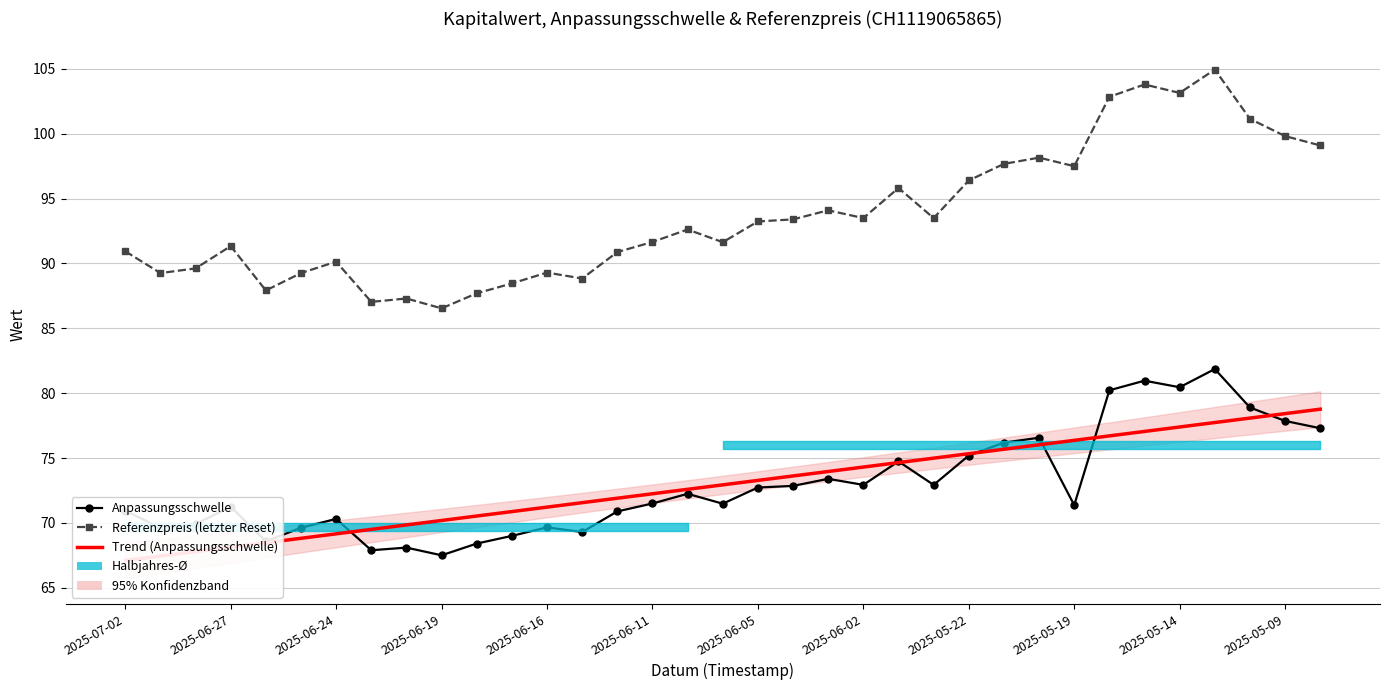

In Referenzpreis (letzter Reset), how many points are higher than both neighbors (excluding endpoints)?

10